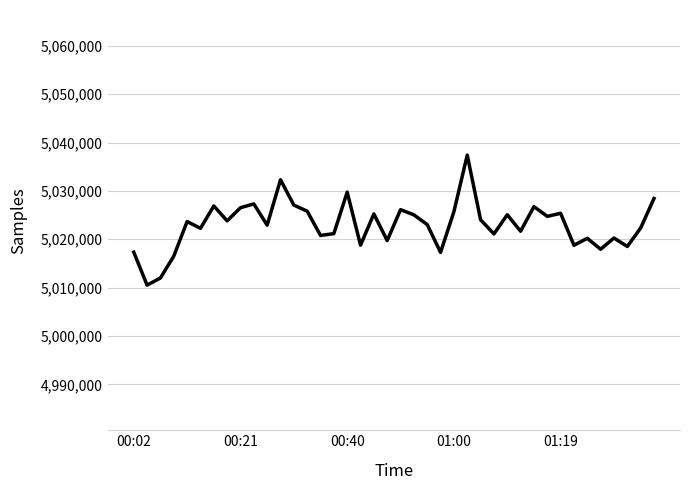

What is the maximum value shown in the chart?

5037405